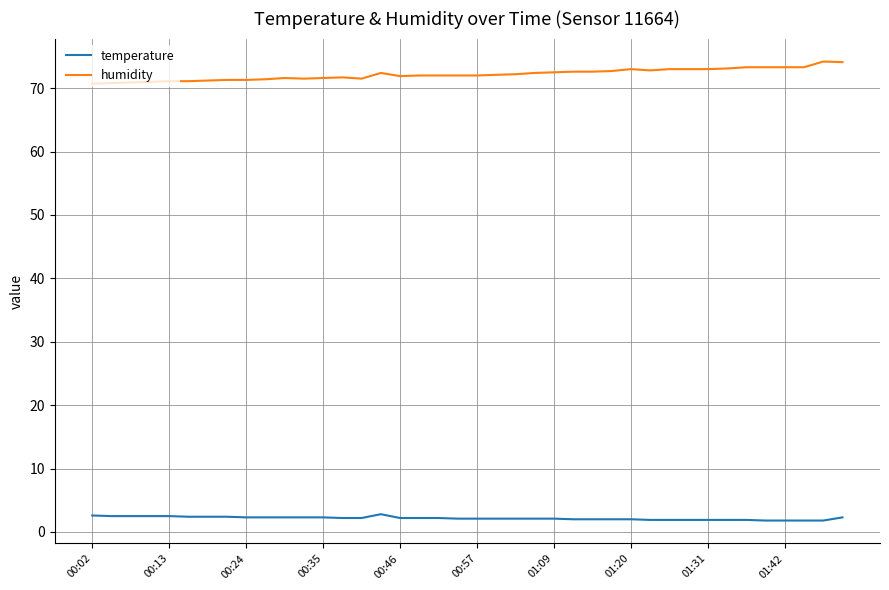

True or false: temperature and humidity intersect in this chart.

False